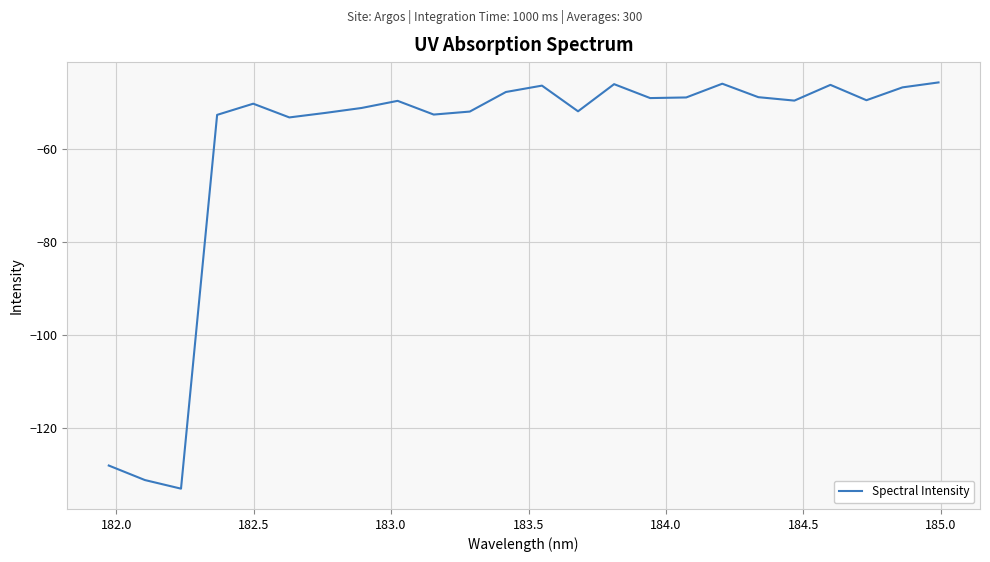

What is the minimum value shown in the chart?

-133.1